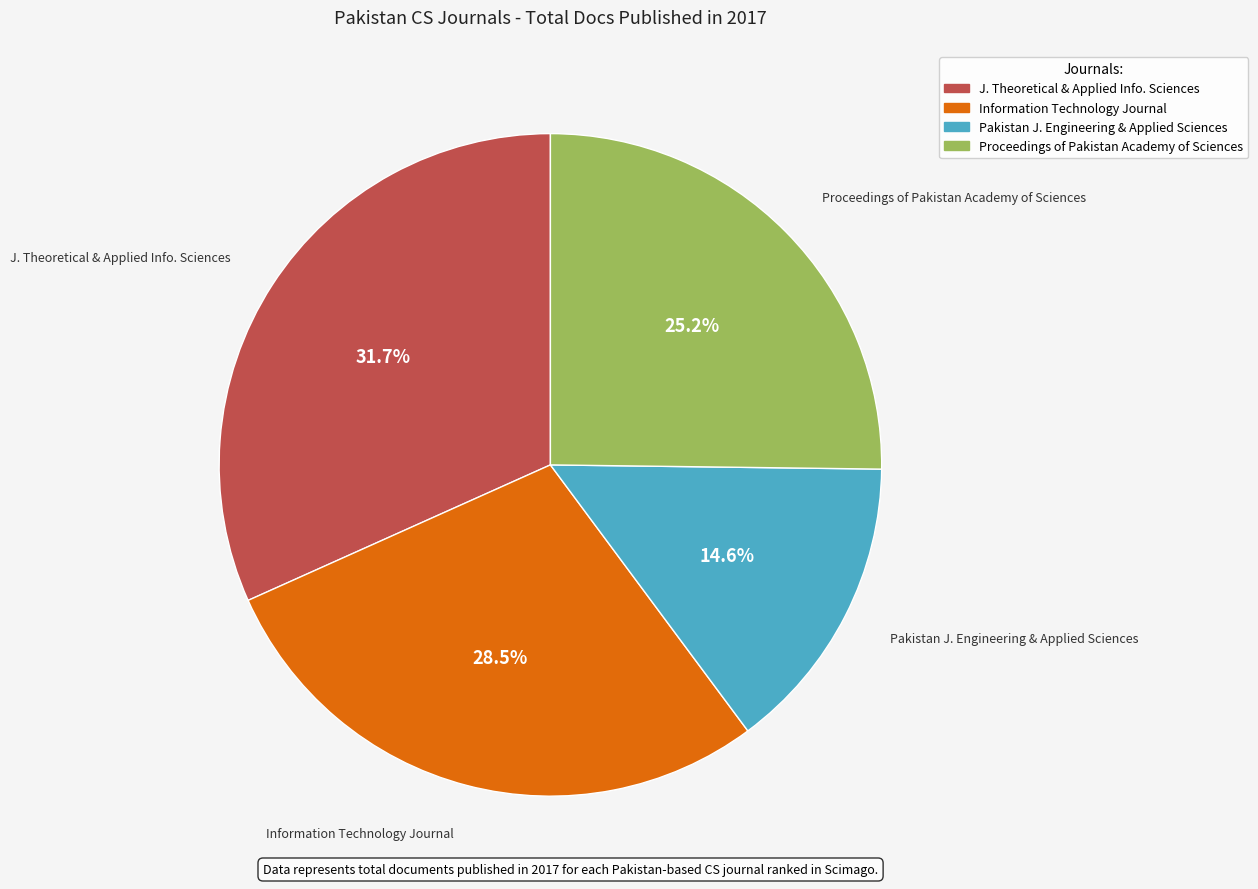

Is there a majority slice in this chart?

No